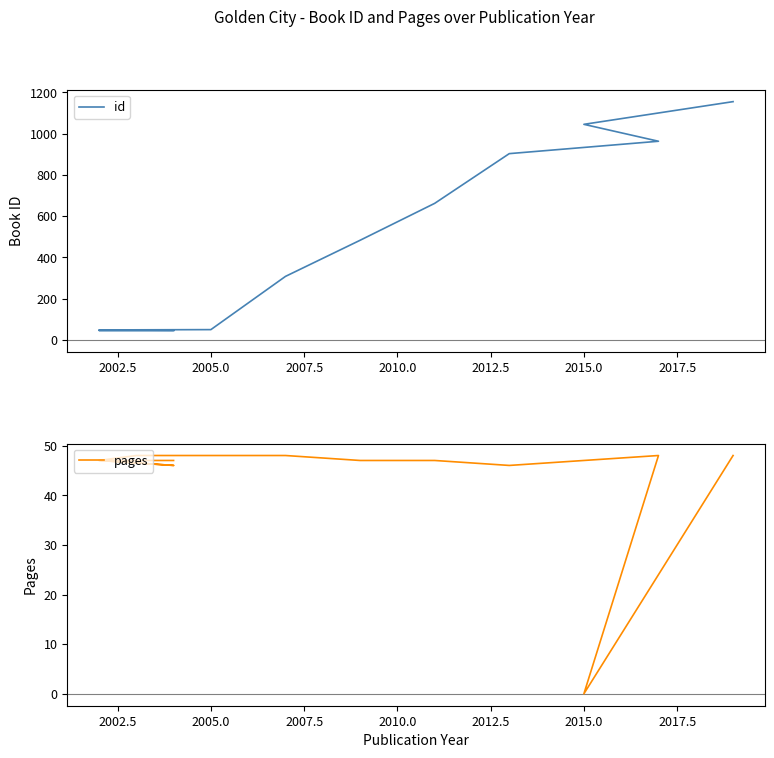

At how many categories does at least one series exceed 768?

4